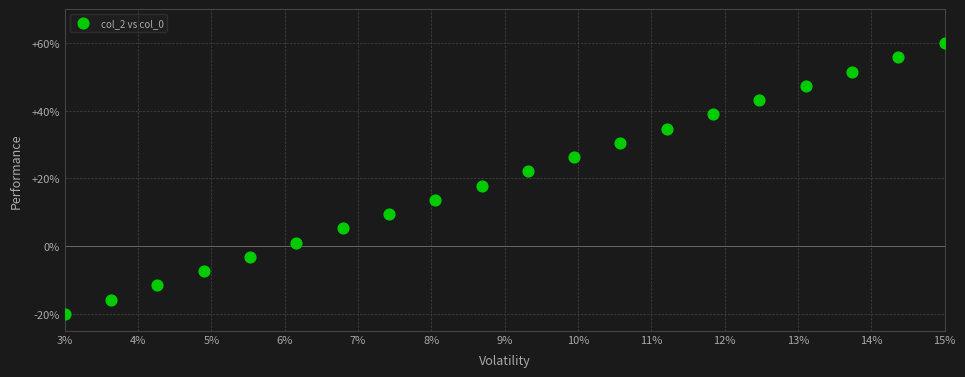

What is the range of Y values (max minus min)?

80.0